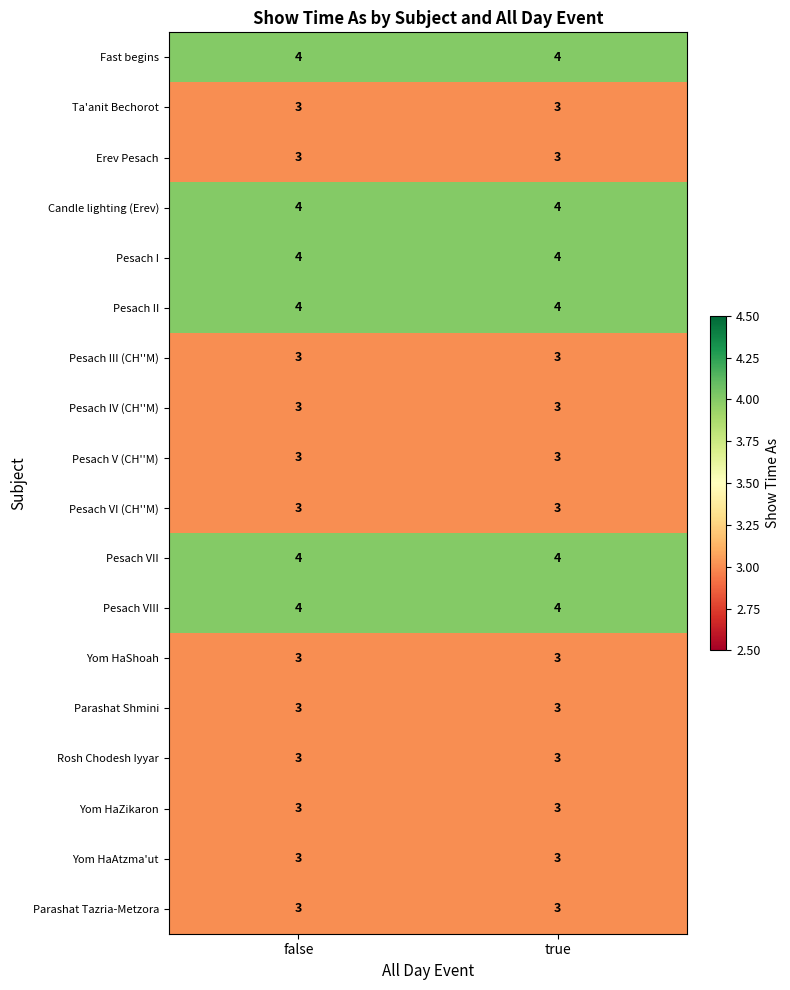

Is the value of Pesach I at true greater than the value of Rosh Chodesh Iyyar at false?

Yes